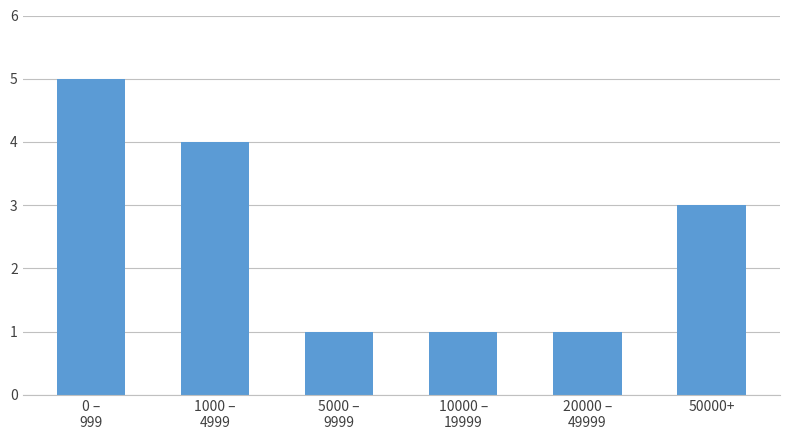

Reading right to left, extract all data points from this chart.

3	1	1	1	4	5